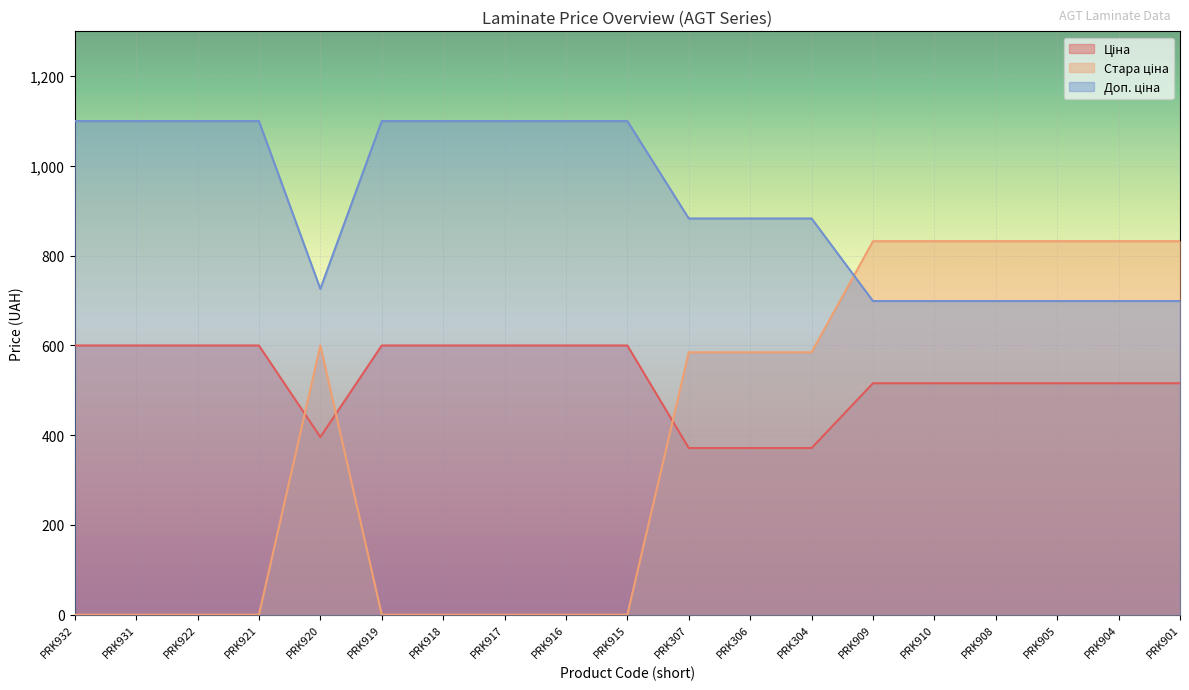

What is the label of the 11th point from the left?

PRK307